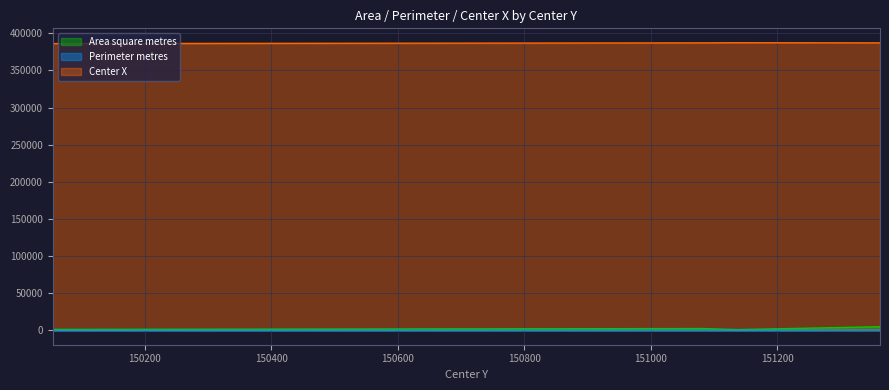

Where is the first local maximum for Perimeter metres?

151082.92